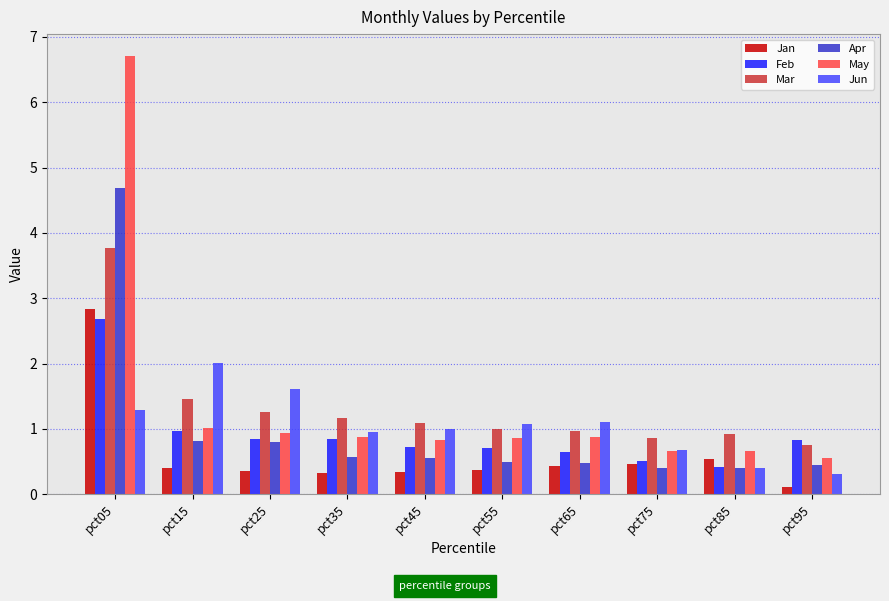

The value of Jan at pct55 is 0.6. True or false?

False